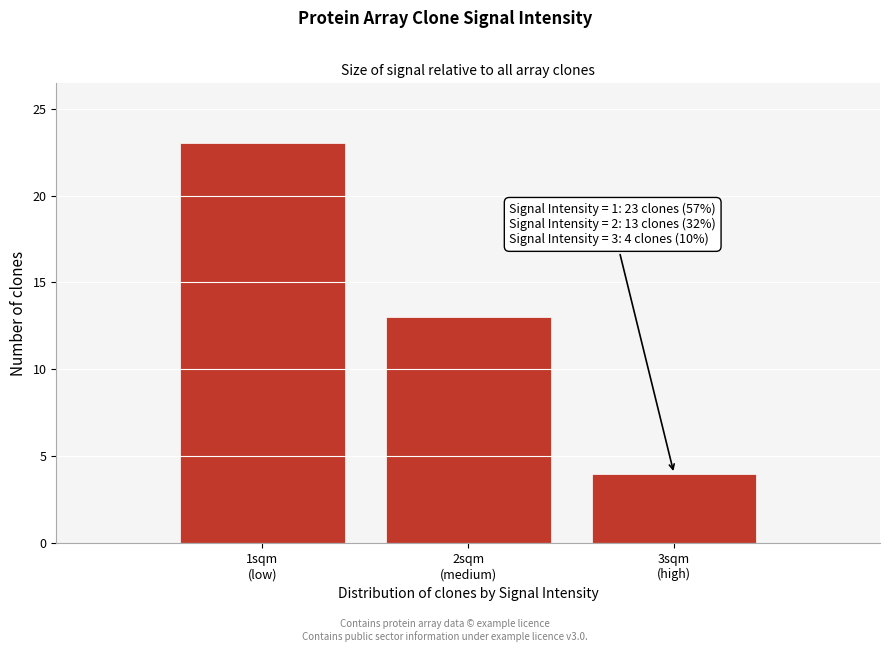

Reading right to left, list all the values displayed in this chart.

4	13	23